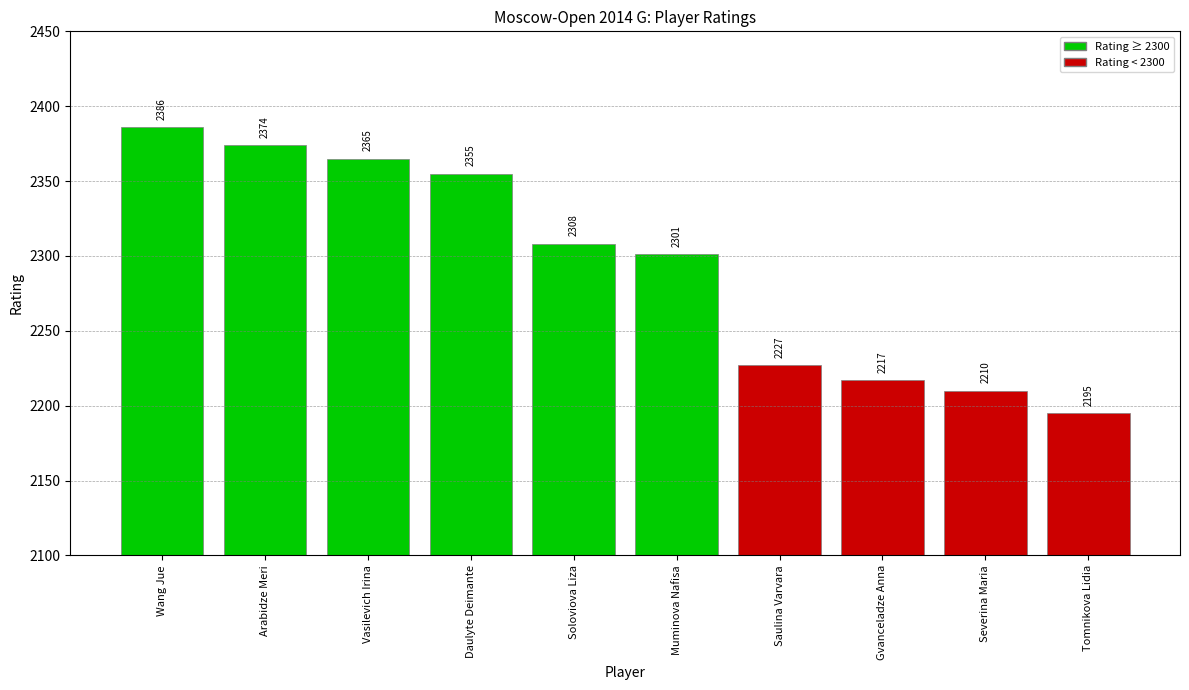

Count the number of data series in this chart.

1